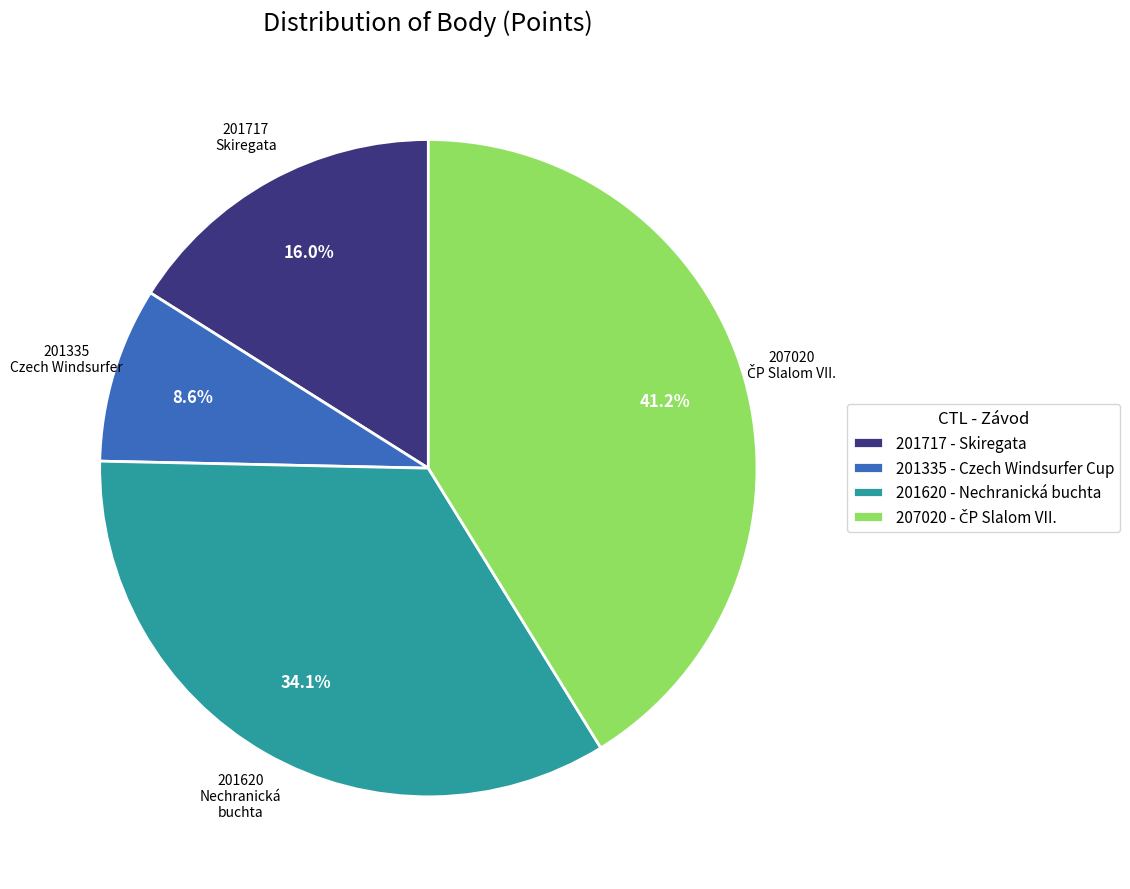

Which slice is the smallest?

201335